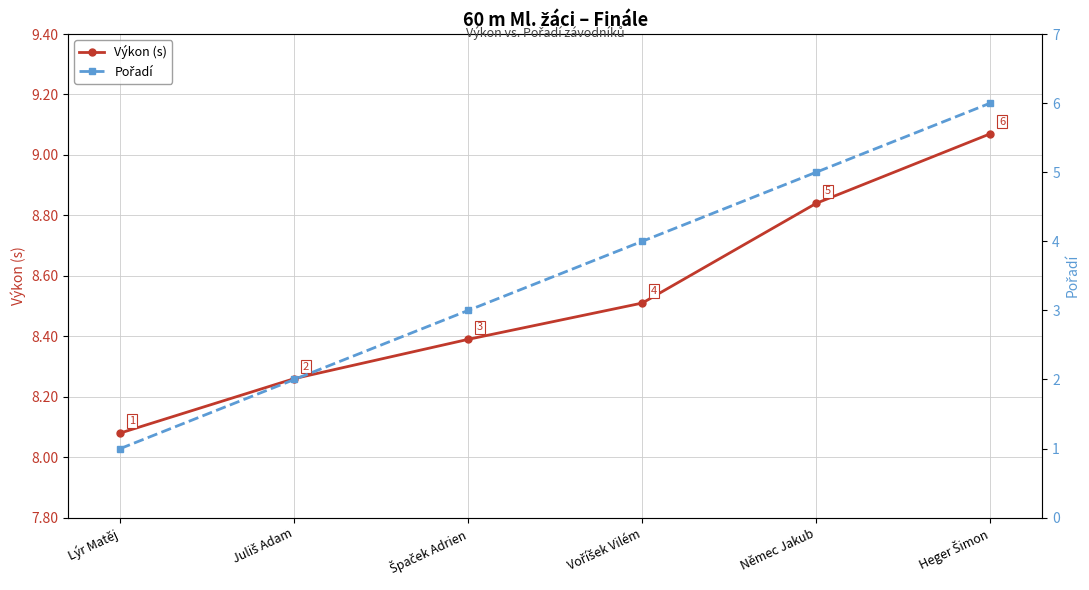

True or false: Pořadí has a value of 3.9 at Heger Šimon.

False